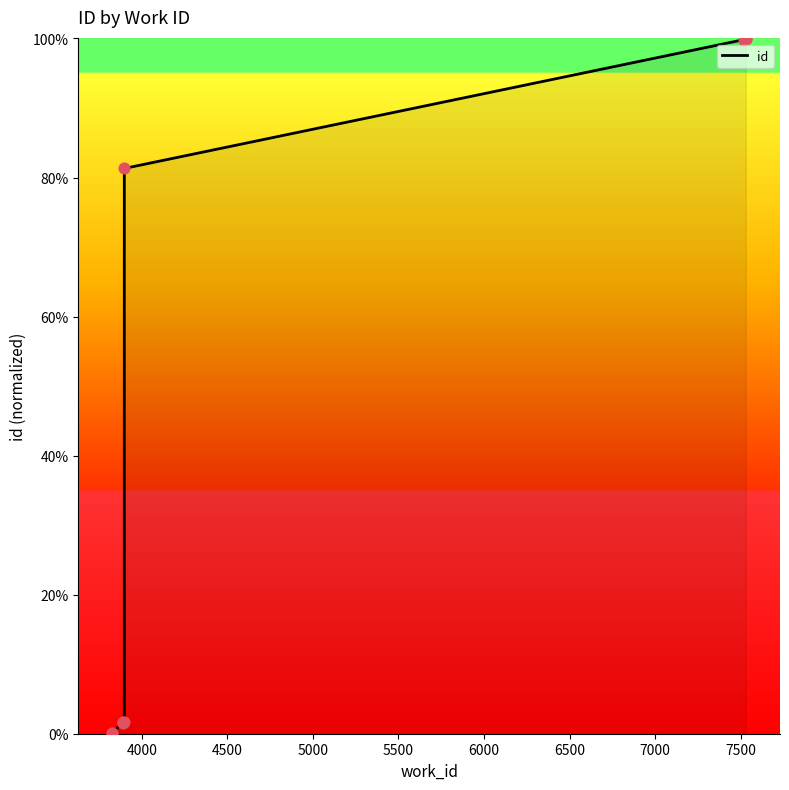

Between 5500 and 4000, which is larger?

5500